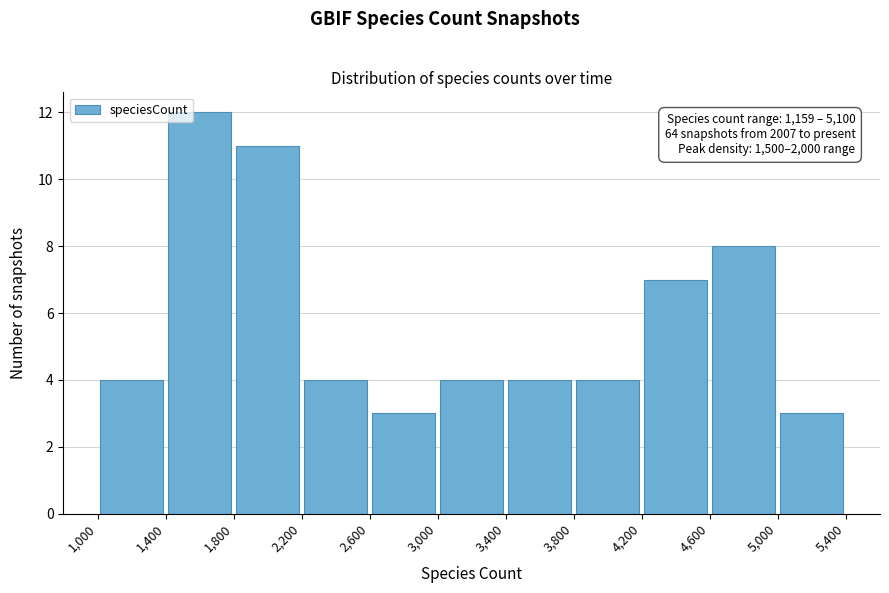

Over which range of the x-axis is the bar tallest?

1,400 to 1,800